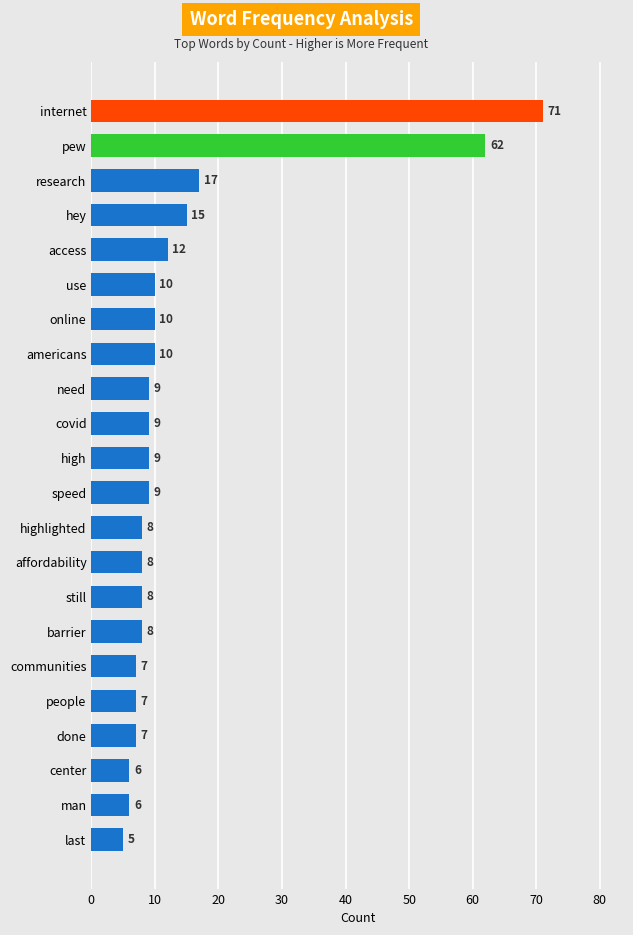

The chart shows a value of 6 at man. True or false?

True